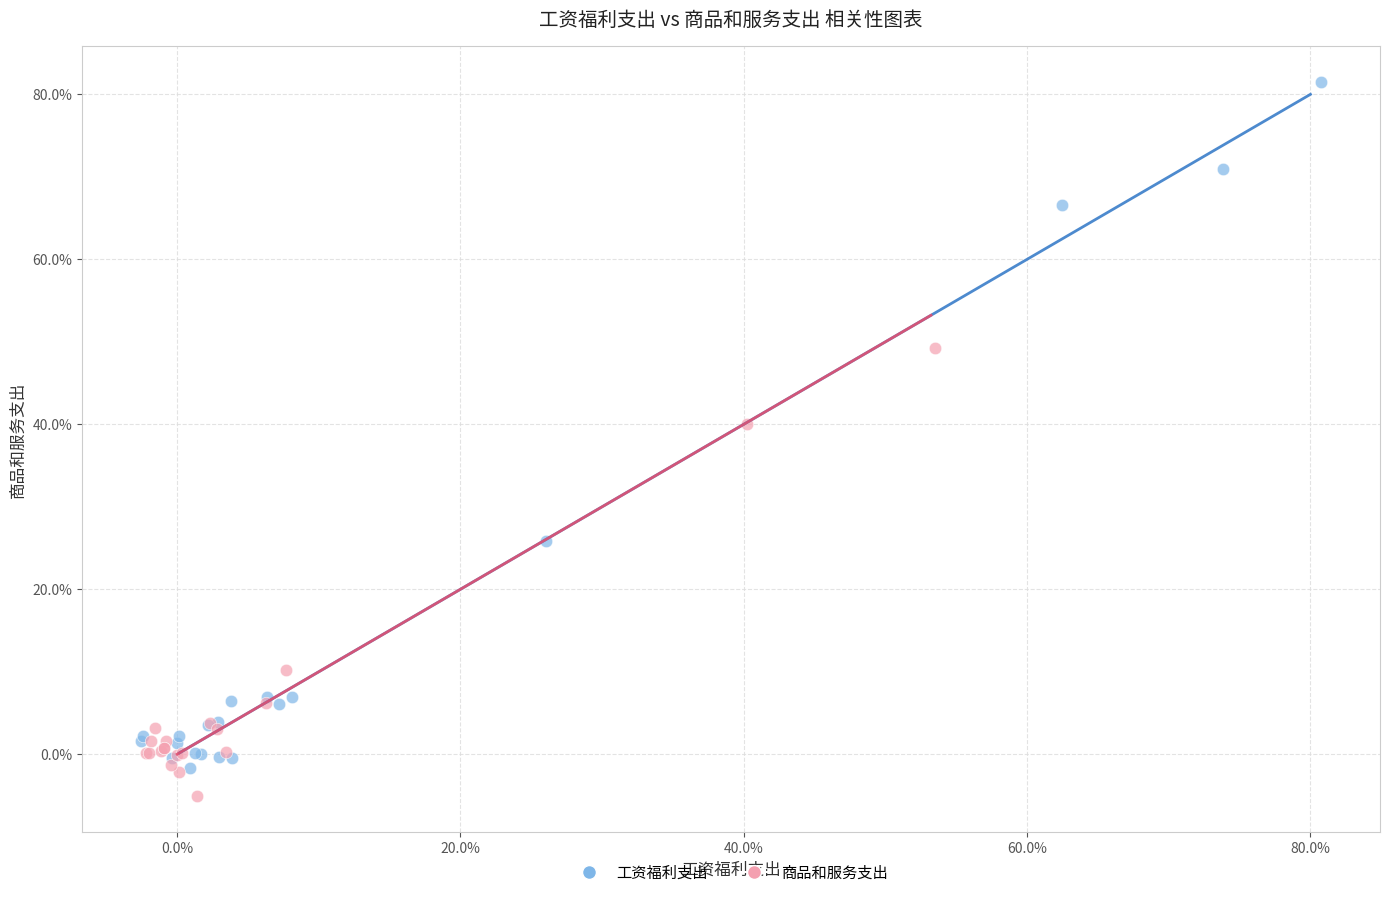

What are all the series names shown in the legend?

工资福利支出, 商品和服务支出